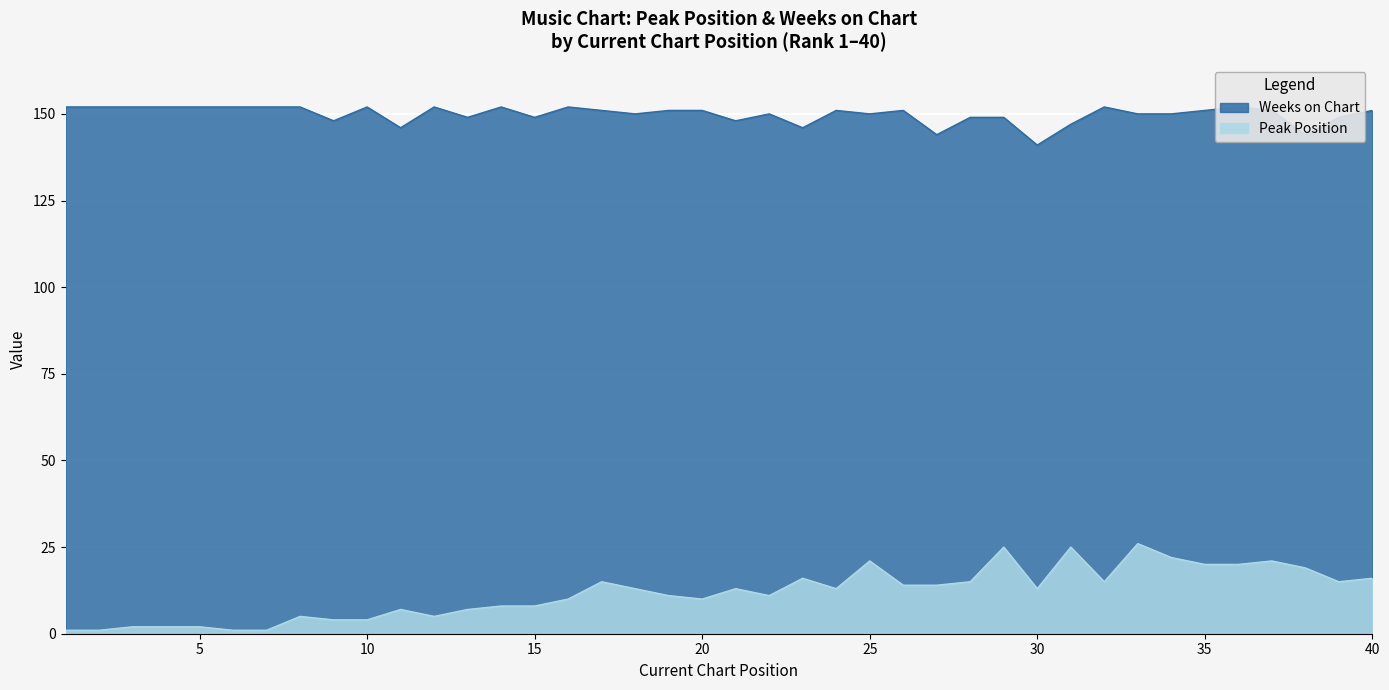

How many lines are shown in the chart?

2